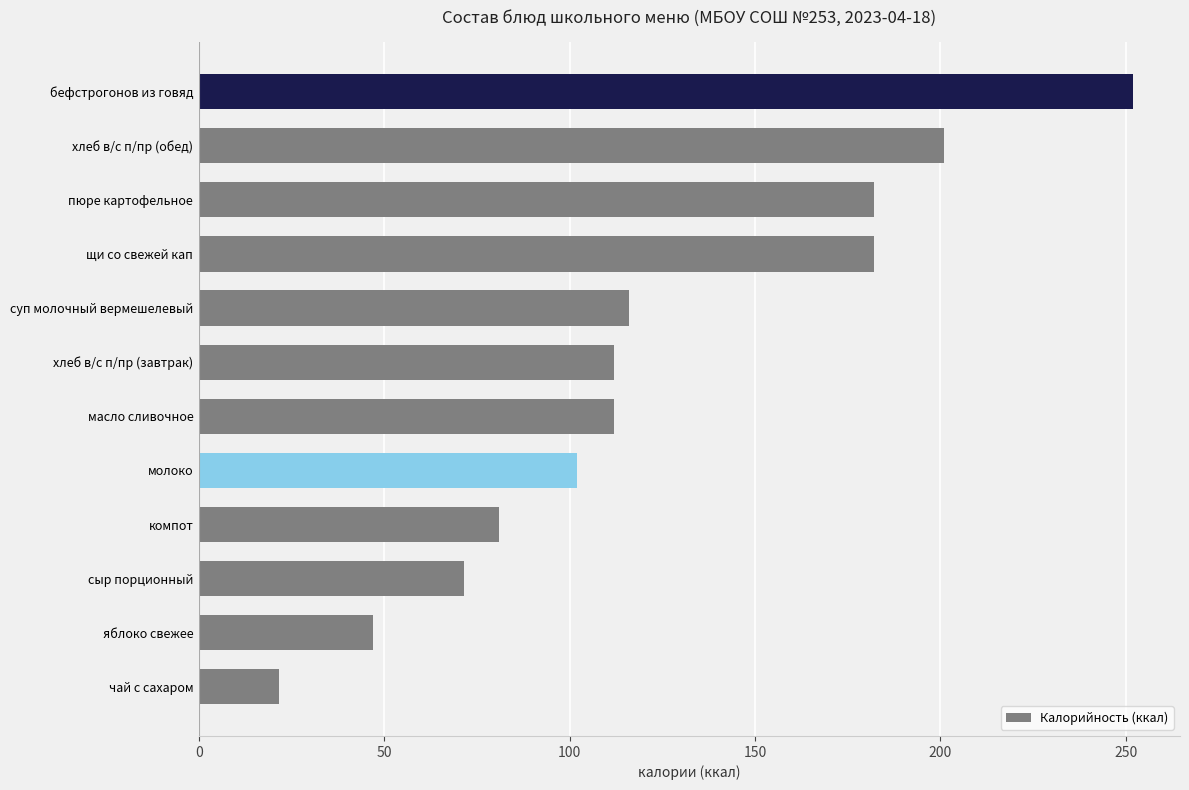

Which category has the lowest value across all series?

чай с сахаром